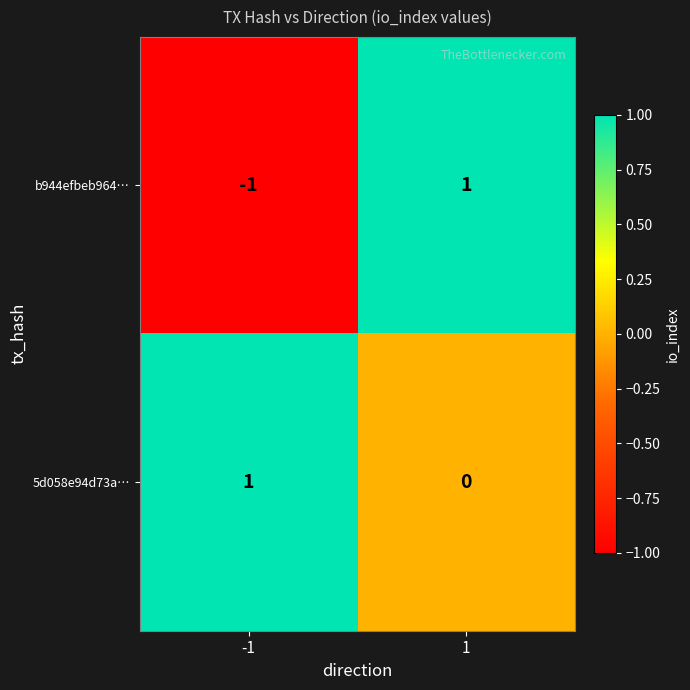

Reading left to right, transcribe all the data shown in this chart.

b944efbeb964…: -1=-1	1=1
5d058e94d73a…: -1=1	1=0